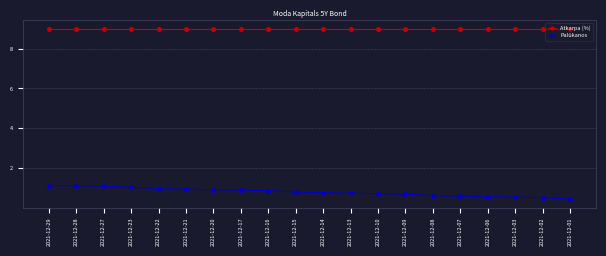

What is the minimum value for Palūkanos?

0.5